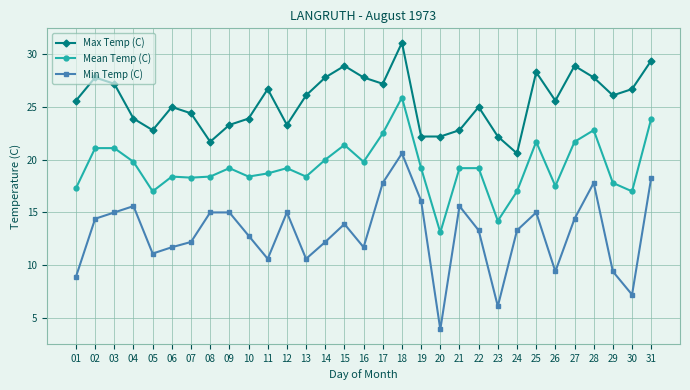

How many interior local peaks does the Max Temp (C) series have?

8